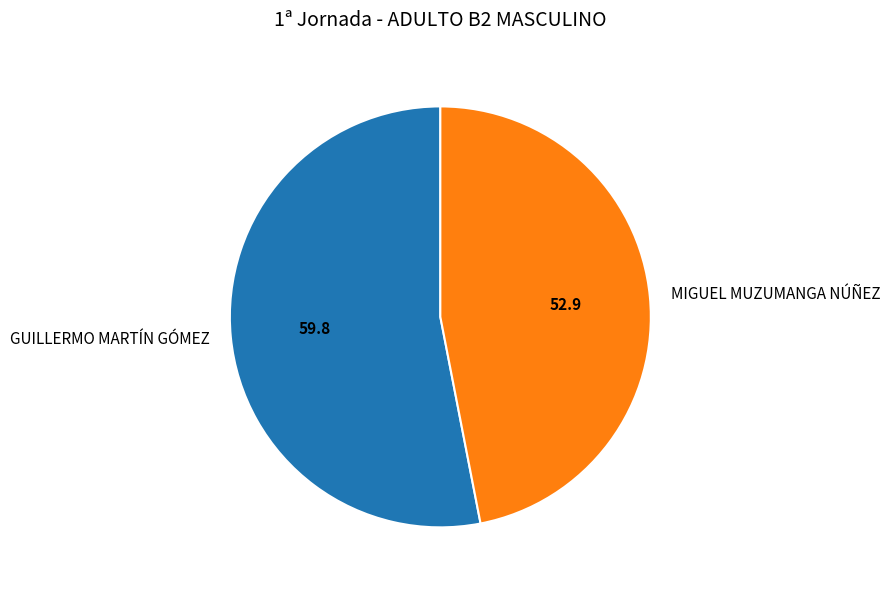

Count the number of slices in the pie.

2